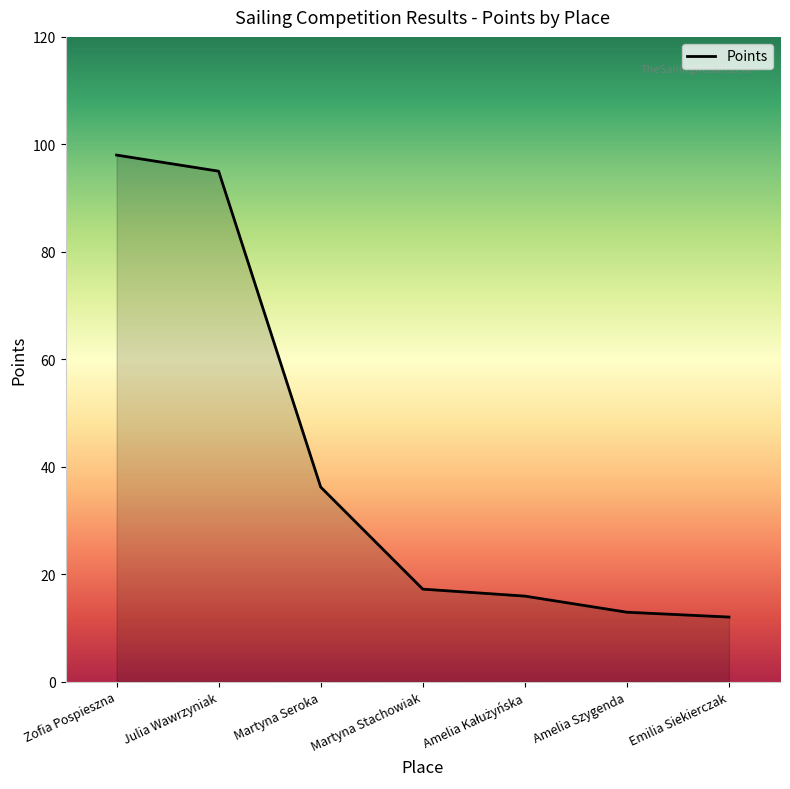

What is the sum of all values?

287.2